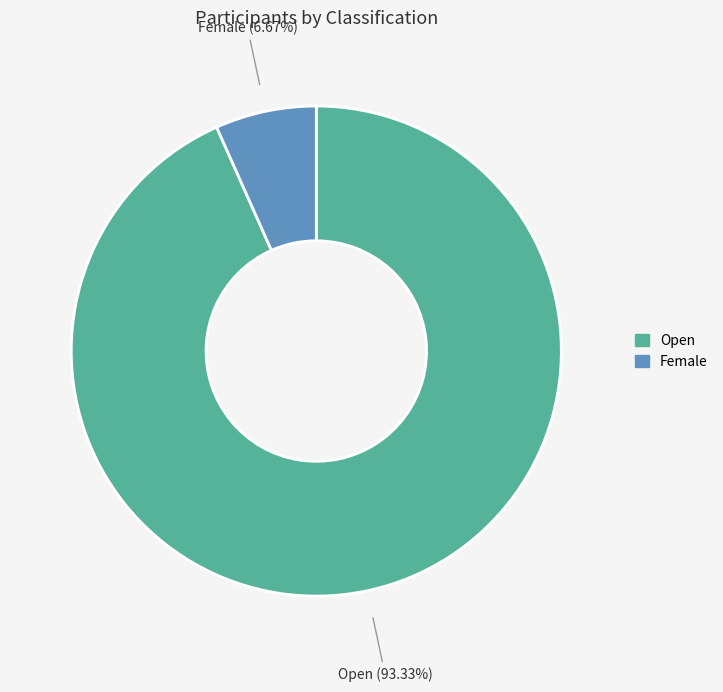

To the nearest percent, what is the average slice percentage?

50%